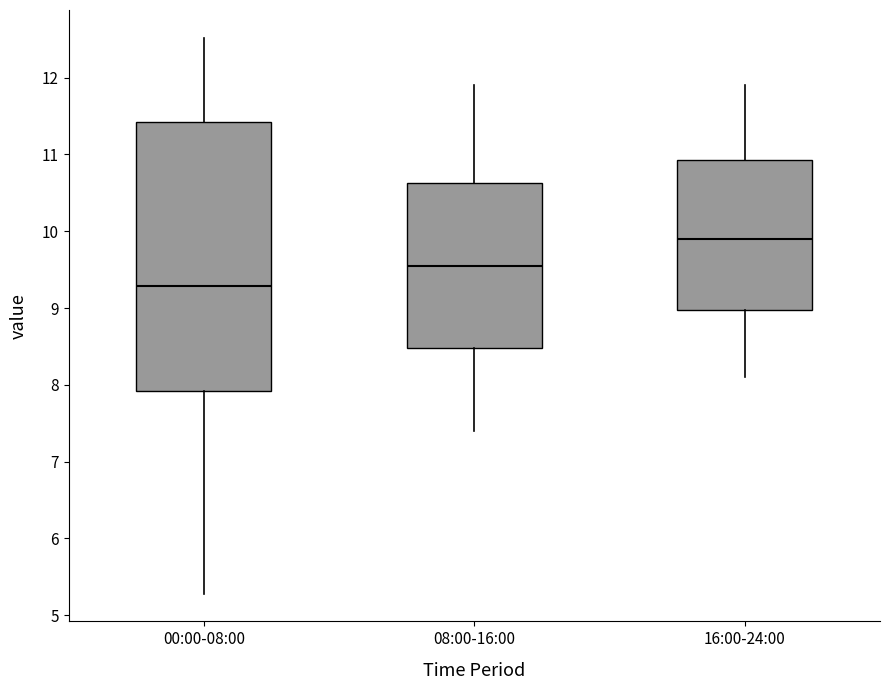

Where does the upper whisker of the box for 08:00-16:00 end on the y-axis? The values are not printed on the chart, so give them approximately, as read against the axis.

11.9